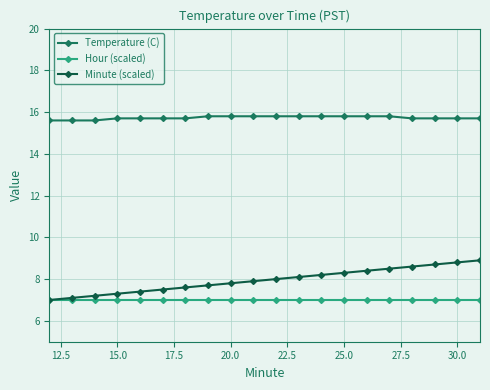

What is the minimum value shown in the chart?

7.0